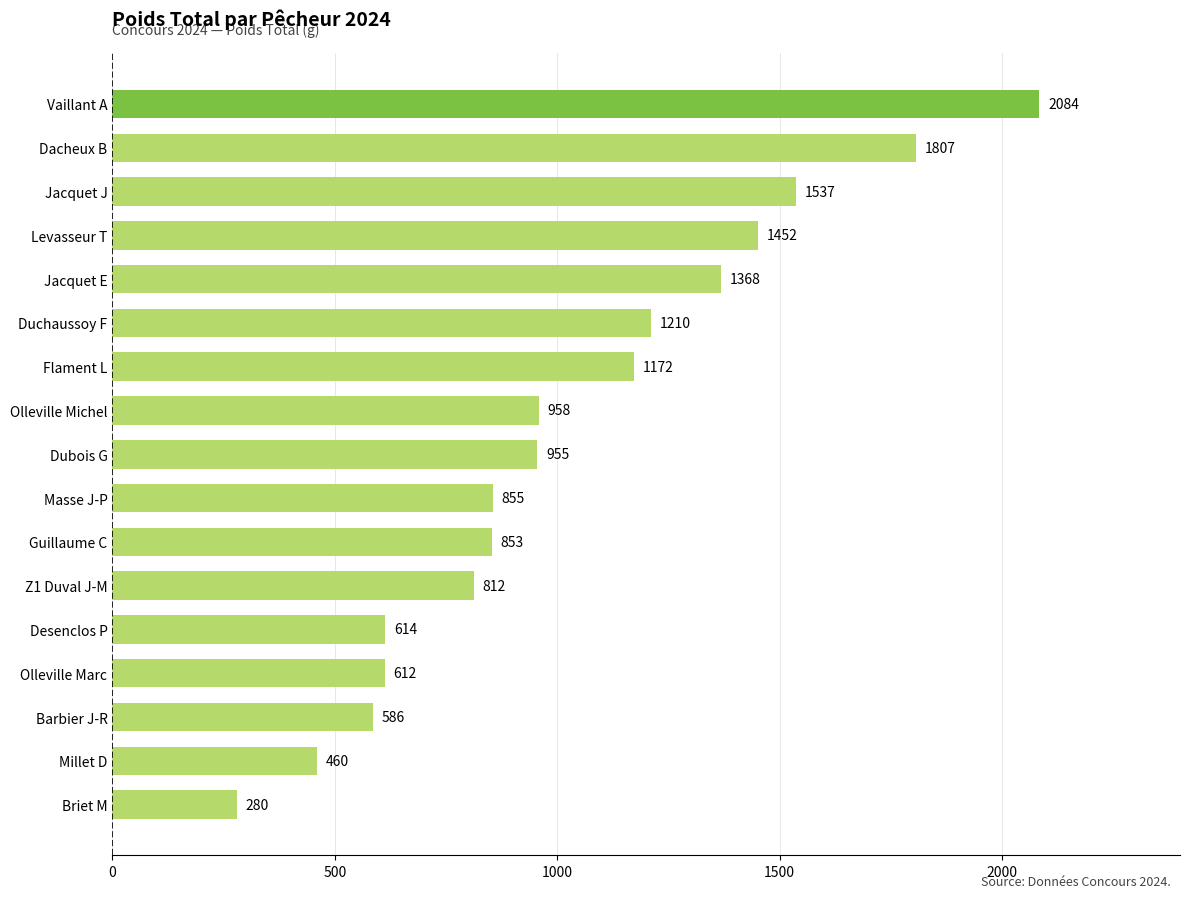

What is the minimum value shown in the chart?

280